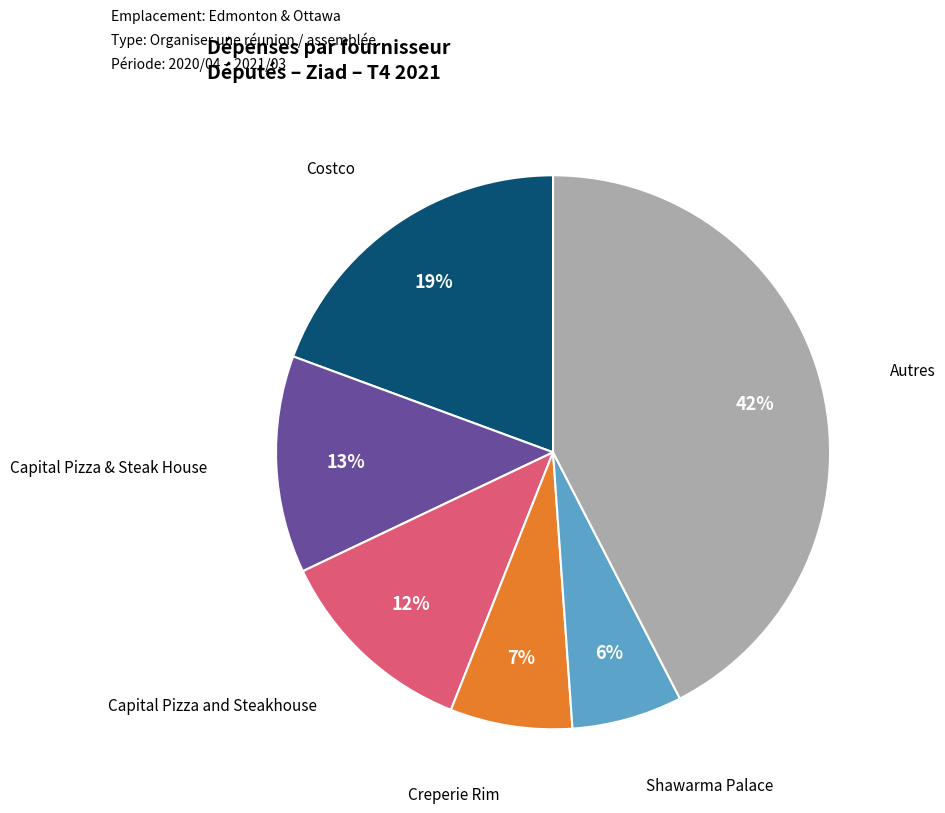

Is there any slice that represents more than half of the pie?

No